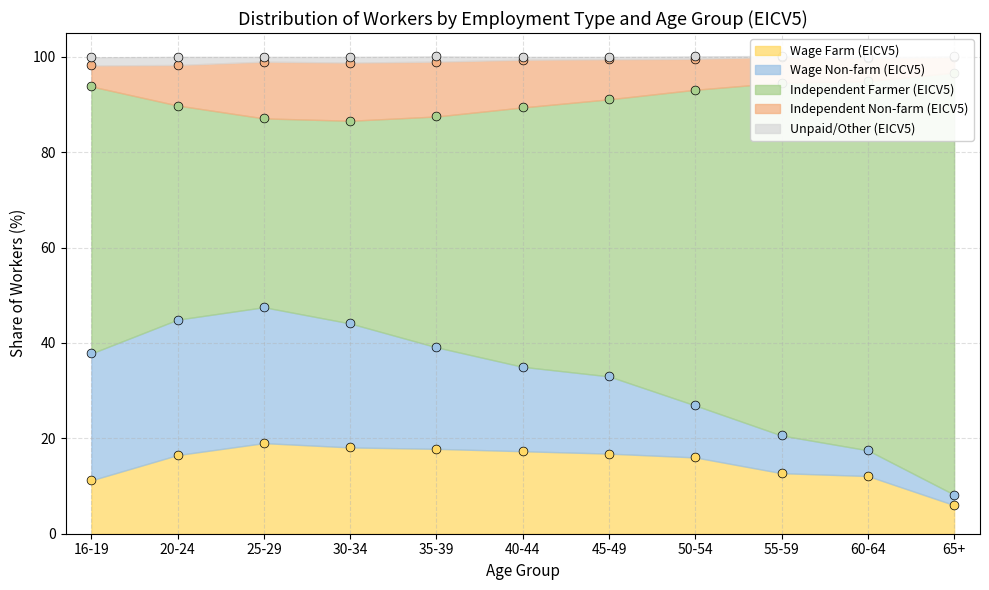

Which series has the largest total across all categories?

Unpaid/Other (EICV5)